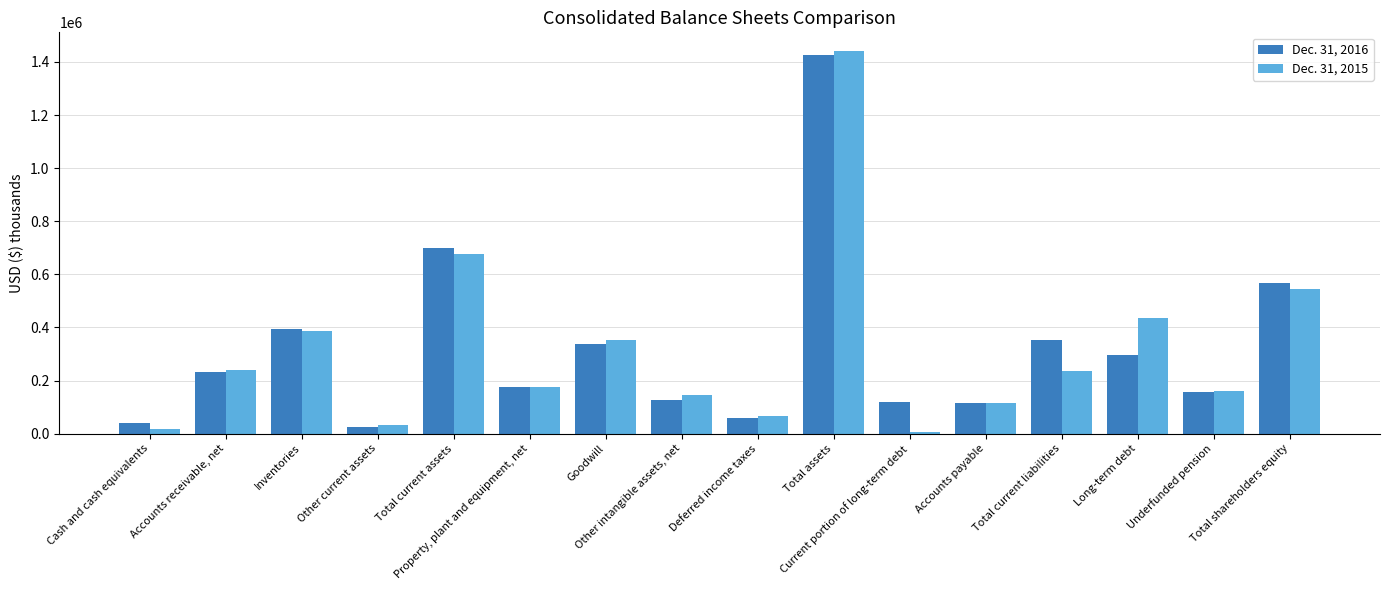

What position from the right is Cash and cash equivalents?

16